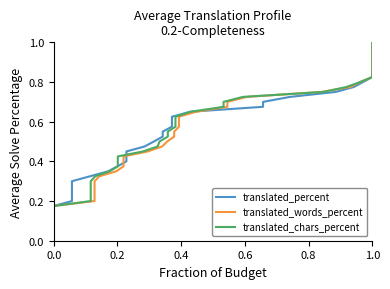

The translated_percent series shows 0.2 at 1.0. True or false?

False